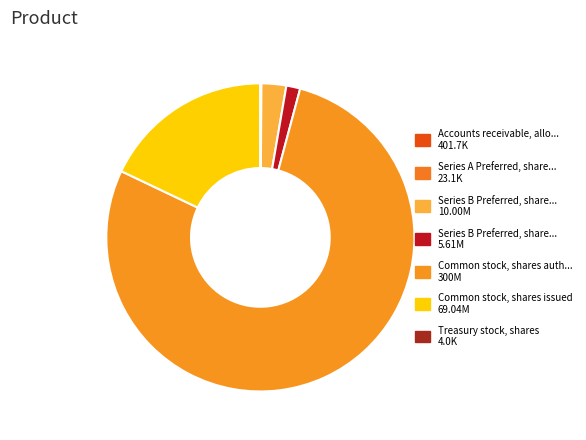

How many segments does this pie chart have?

7